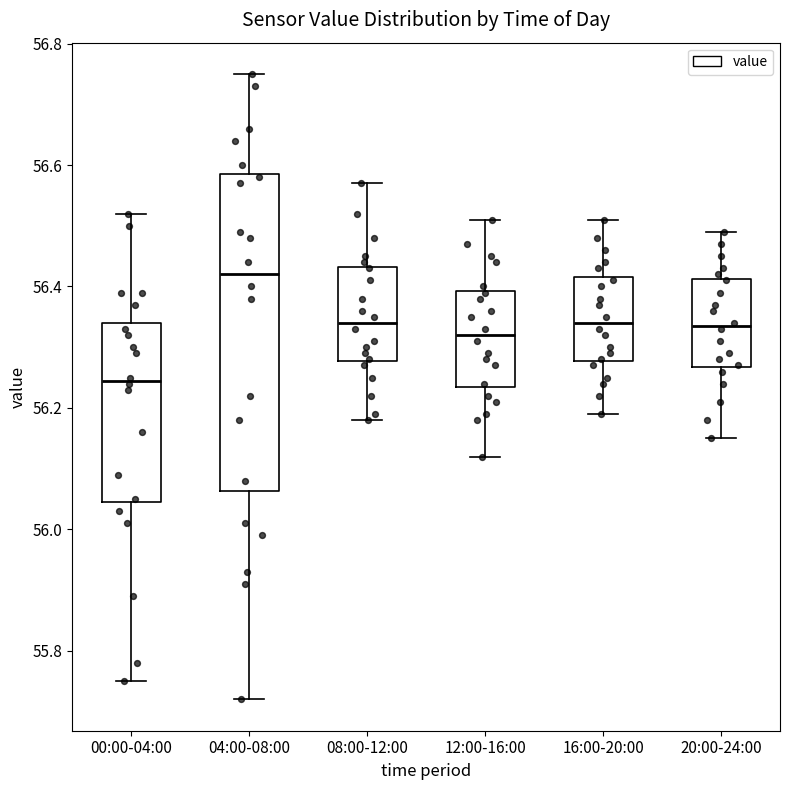

Reading left to right, read every box against the y-axis: the position of its median line, the range the box covers, and the ends of its whiskers. The values are not printed on the chart, so give them approximately, as read against the axis.

00:00-04:00: median 56.24, box 56.04 to 56.34, whiskers 55.76 to 56.52
04:00-08:00: median 56.42, box 56.06 to 56.58, whiskers 55.72 to 56.76
08:00-12:00: median 56.34, box 56.28 to 56.44, whiskers 56.18 to 56.58
12:00-16:00: median 56.32, box 56.24 to 56.40, whiskers 56.12 to 56.52
16:00-20:00: median 56.34, box 56.28 to 56.42, whiskers 56.20 to 56.52
20:00-24:00: median 56.34, box 56.26 to 56.42, whiskers 56.16 to 56.50